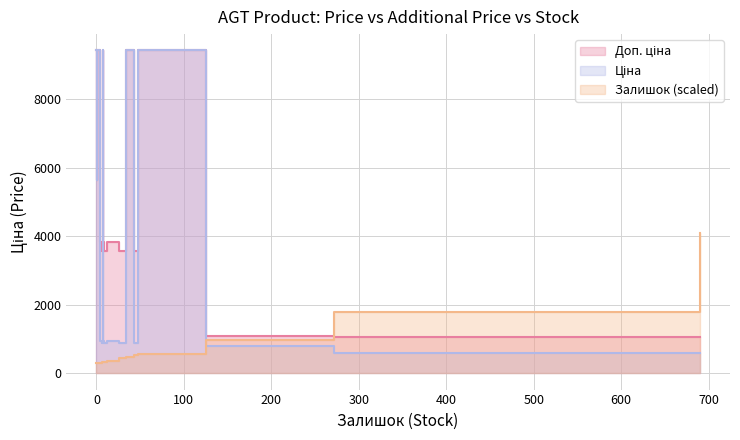

How many distinct data groups are displayed?

3